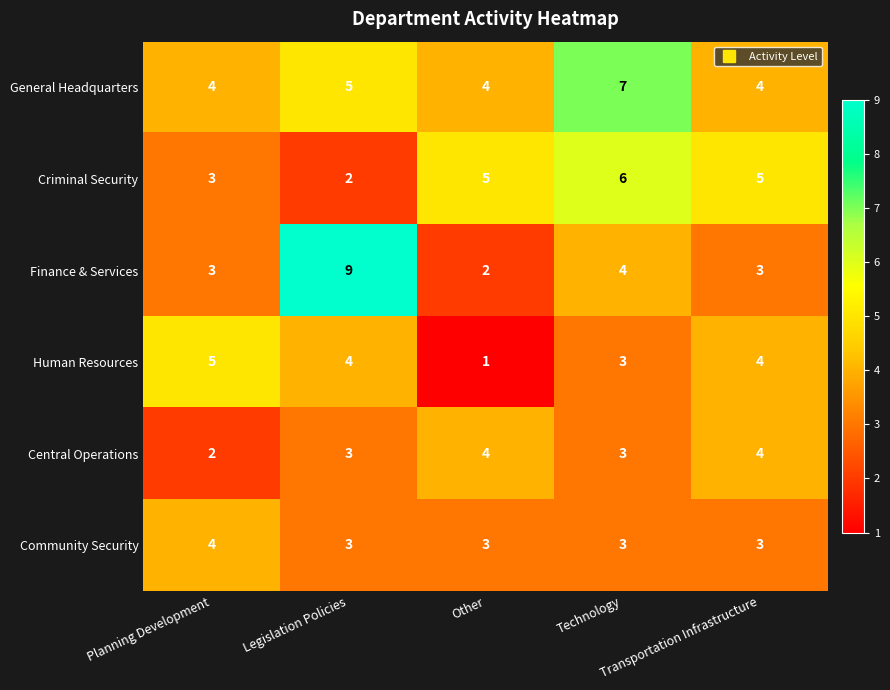

What is the maximum value shown in the chart?

9